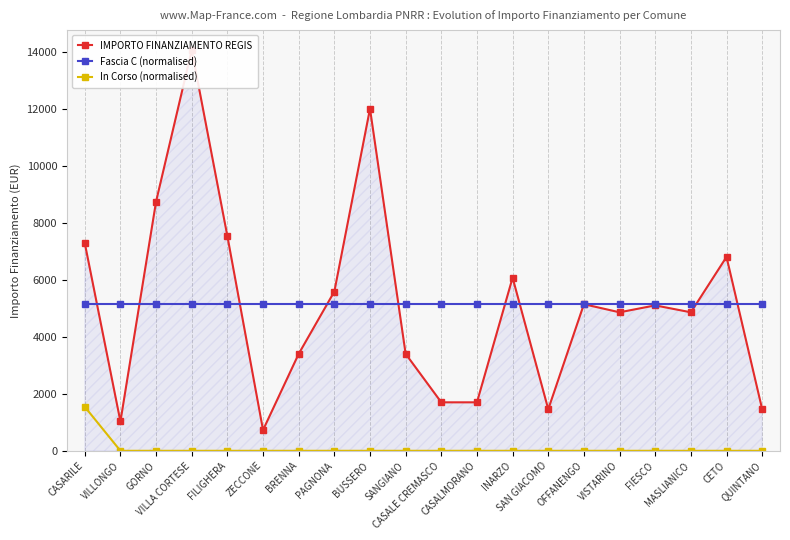

What is the minimum value for IMPORTO FINANZIAMENTO REGIS?

729.0